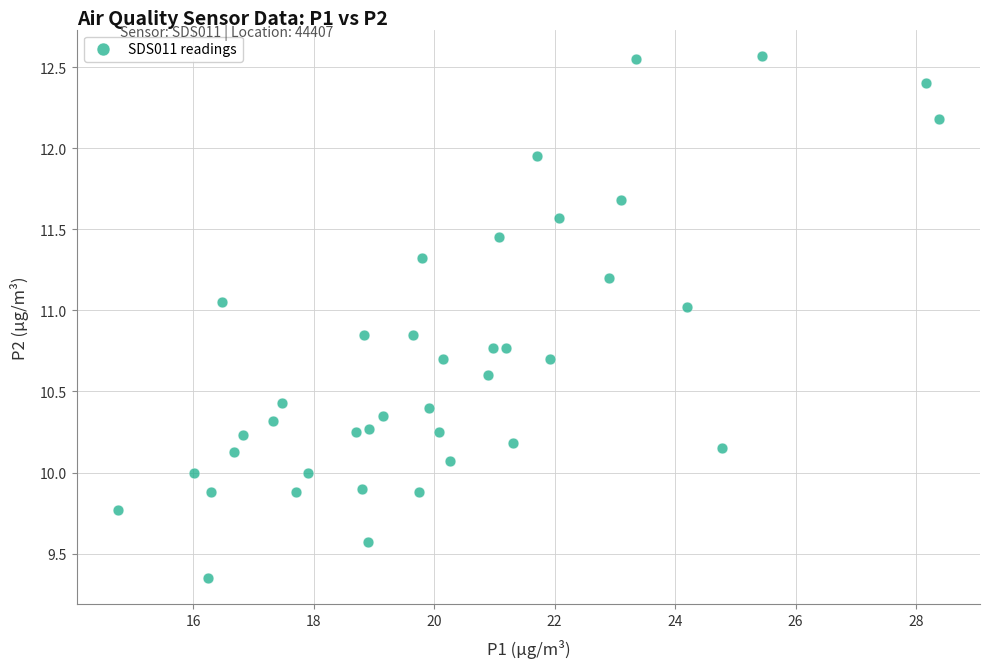

What is the range of X values (max minus min)?

13.6